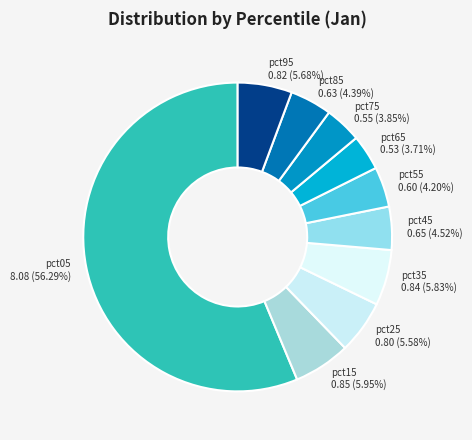

To the nearest percent, what is the average slice percentage?

10%